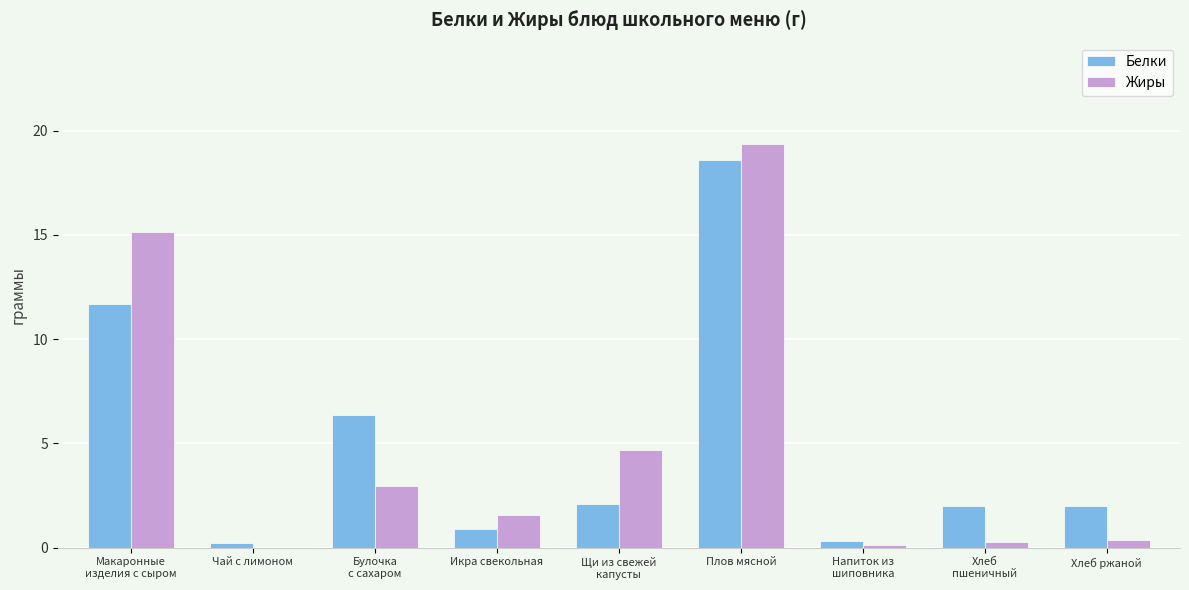

Between Плов мясной and Напиток из
шиповника, which series saw the biggest shift?

Жиры